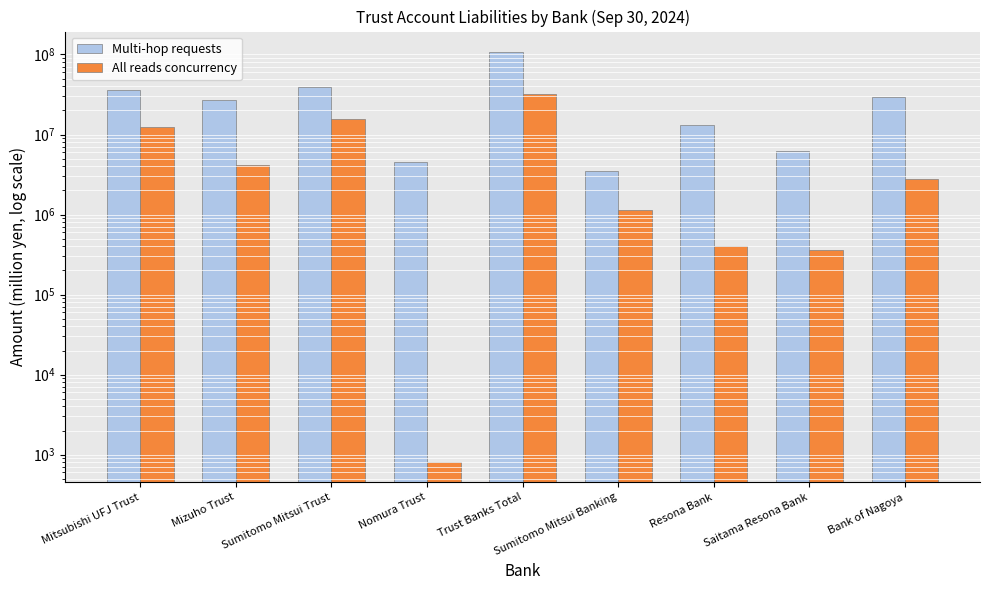

Reading right to left, what are all the values shown in this chart?

Multi-hop requests: 29553854	6250163	13201704	3497677	107327175	4472001	39718498	26771911	36364765
All reads concurrency: 2768070	357508	408756	1126809	32221763	816	15661209	4114725	12445013